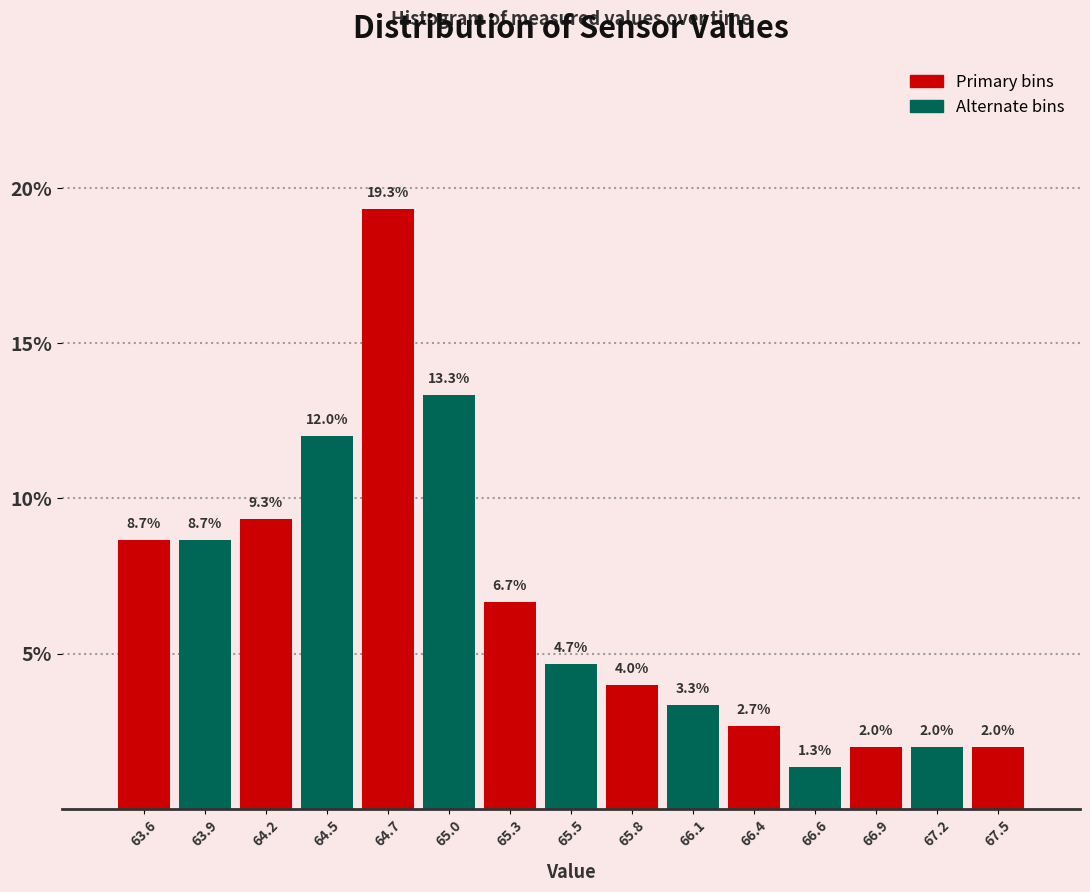

Reading right to left, list all the values displayed in this chart.

67.5=2.0	67.2=2.0	66.9=2.0	66.6=1.3	66.4=2.7	66.1=3.3	65.8=4.0	65.5=4.7	65.3=6.7	65.0=13.3	64.7=19.3	64.5=12.0	64.2=9.3	63.9=8.7	63.6=8.7